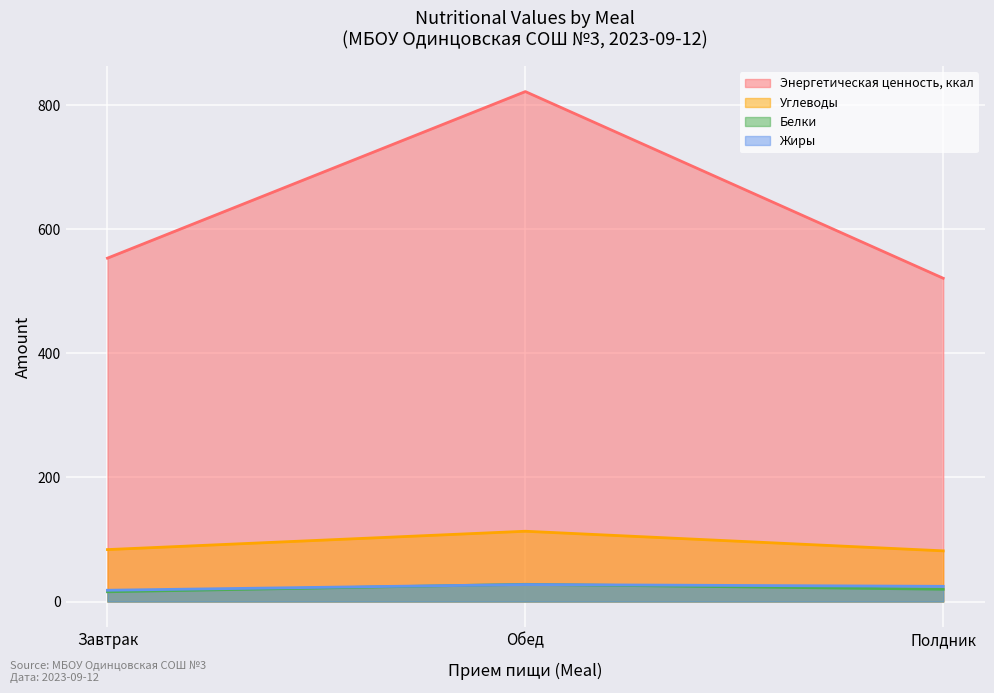

At which category does the chart reach its peak across all series?

Обед